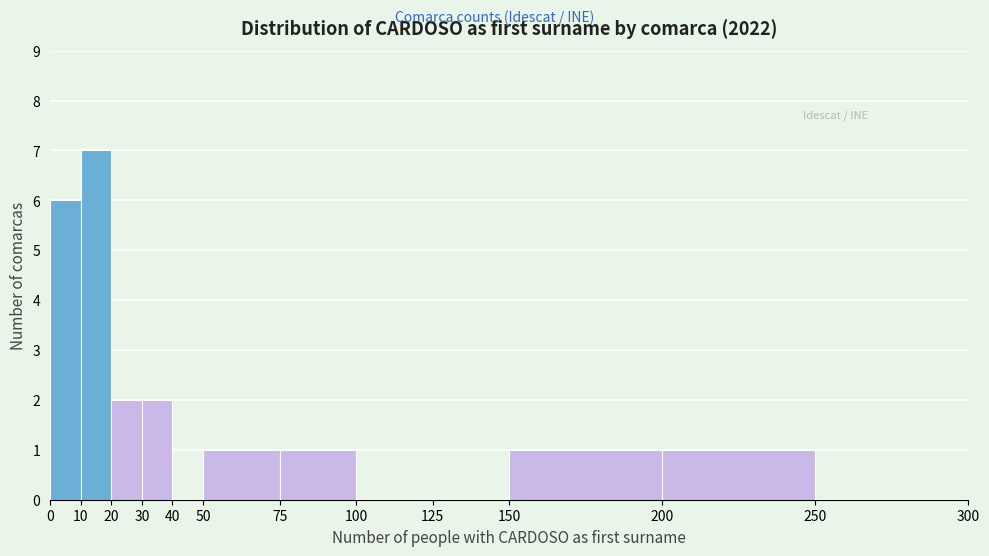

Reading left to right, transcribe this chart: for each bar, give the range it covers on the x-axis and its height. The values are not printed on the chart, so give them approximately, as read against the axis.

0 to 10: 6
10 to 20: 7
20 to 30: 2
30 to 40: 2
40 to 50: 0
50 to 75: 1
75 to 100: 1
100 to 125: 0
125 to 150: 0
150 to 200: 1
200 to 250: 1
250 to 300: 0